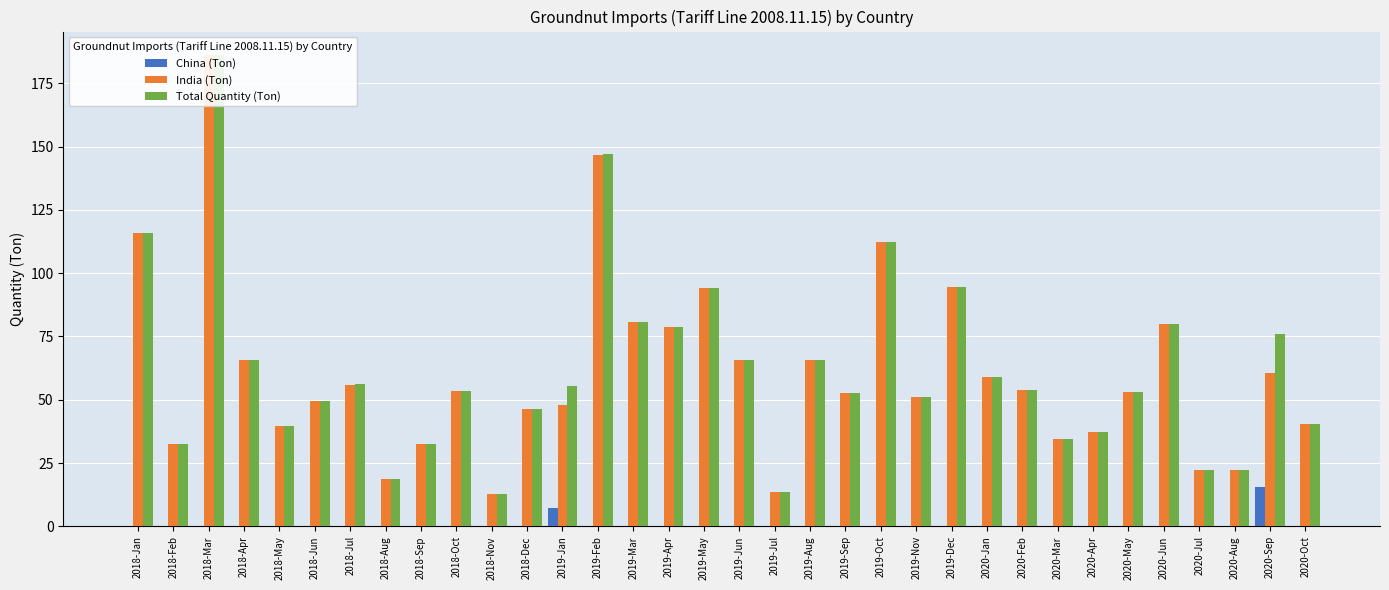

How many values in the Total Quantity (Ton) series exceed 53?

19